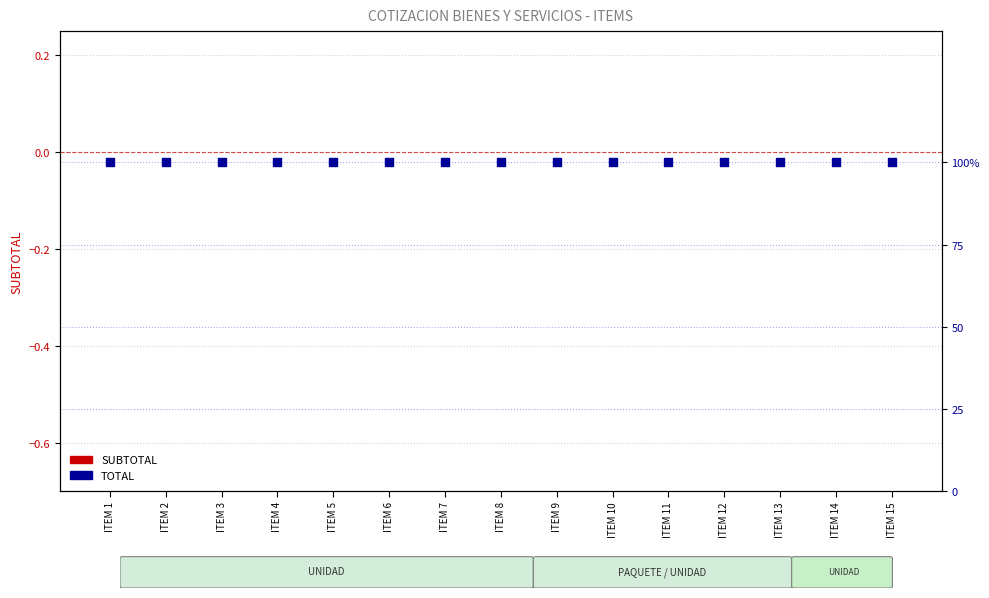

Is the value of SUBTOTAL at ITEM 11 greater than the value of TOTAL at ITEM 2?

No